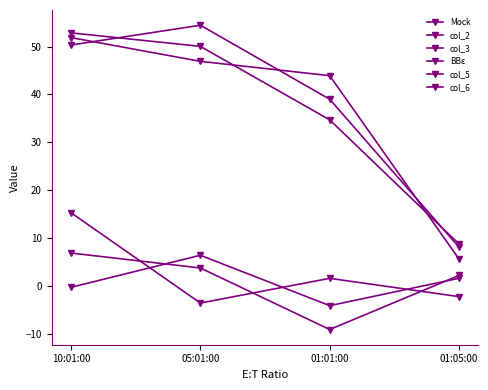

How many values in the col_2 series exceed 3?

2